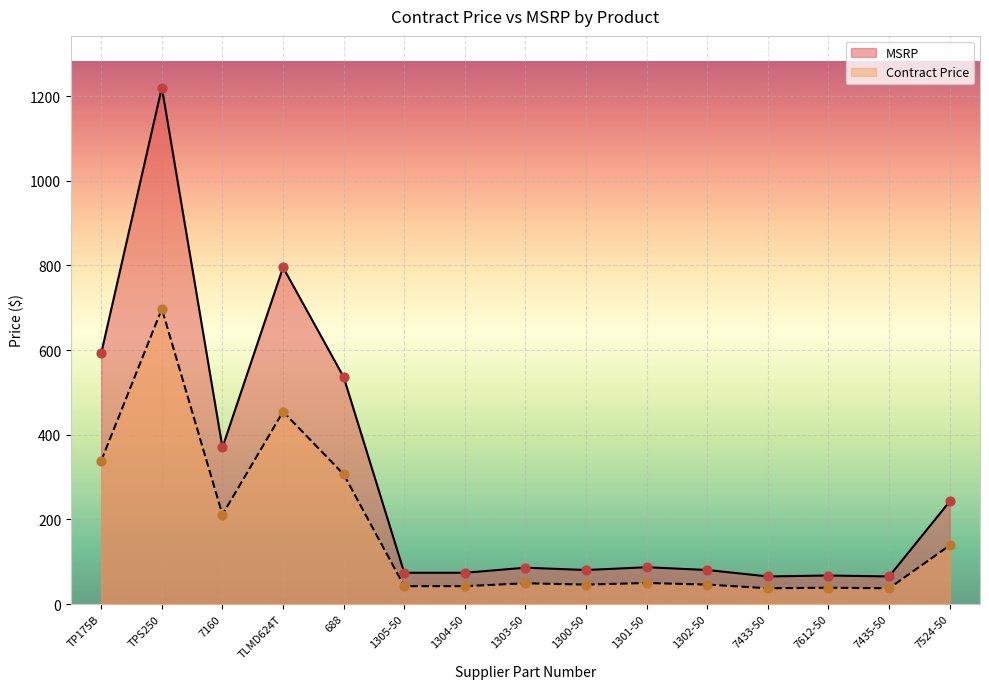

What is the total value across all series at TPS250?

1917.7